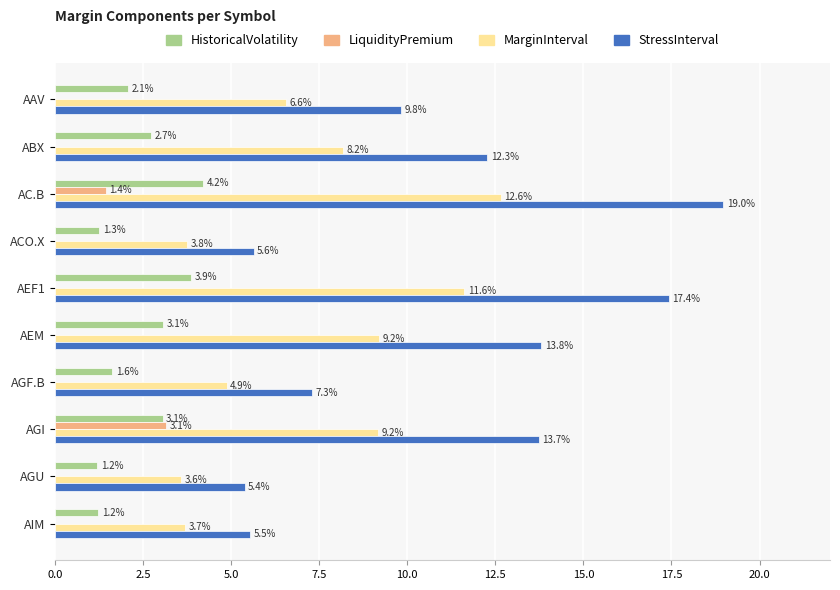

Which series changed the most between AEF1 and AGU?

StressInterval